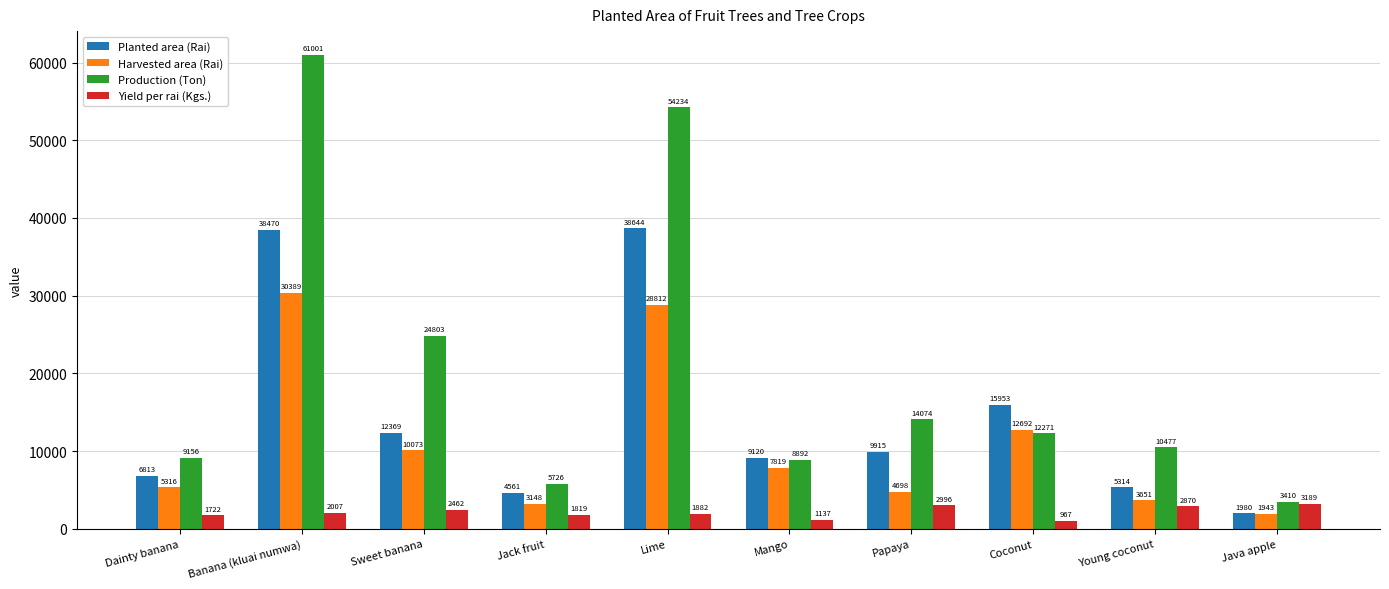

What is the difference between the second highest and minimum values in the Yield per rai (Kgs.) series?

2029